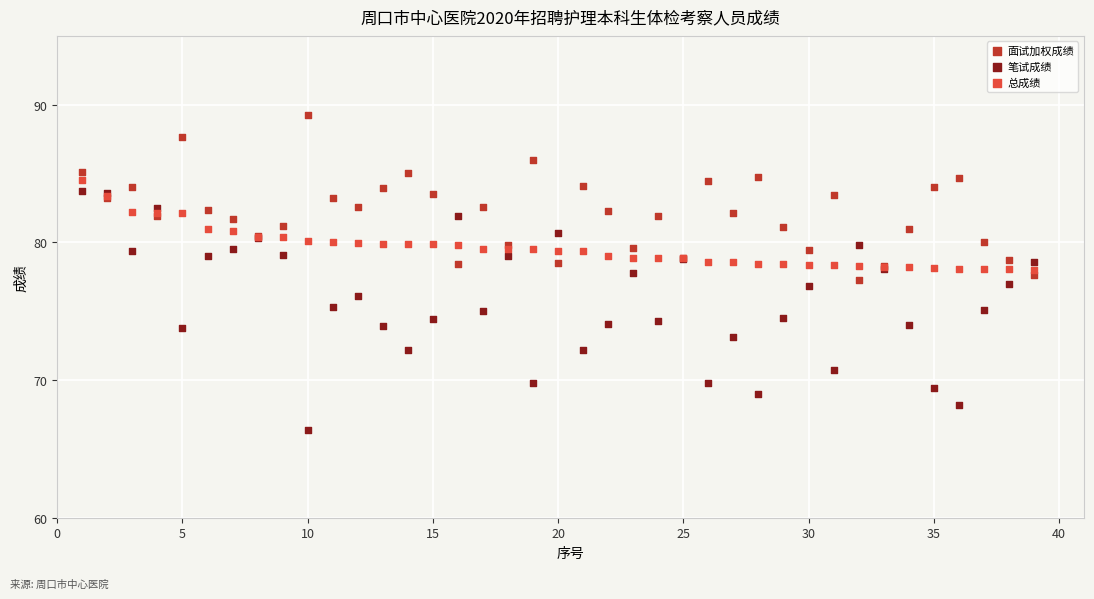

What is the X range (max minus min) for the scatter plot?

38.0